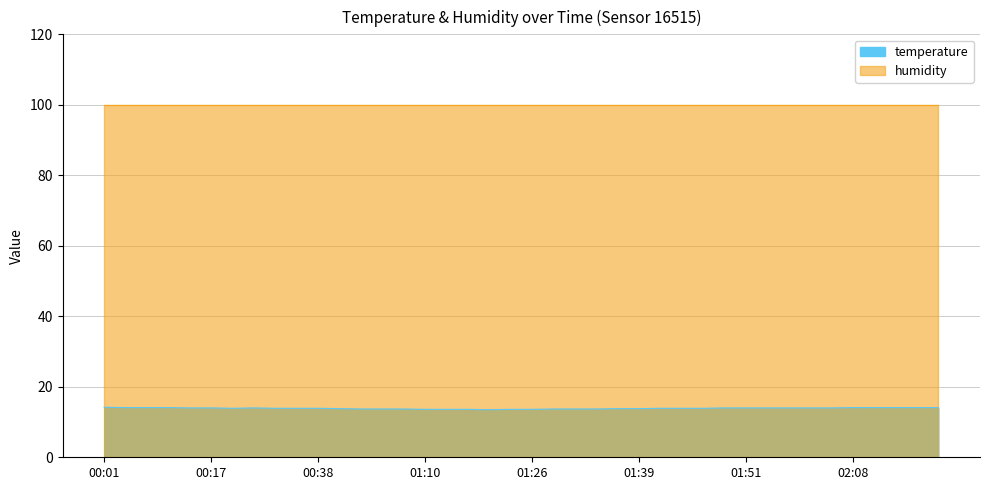

How many points are lower than both their immediate neighbors (excluding endpoints)?

2